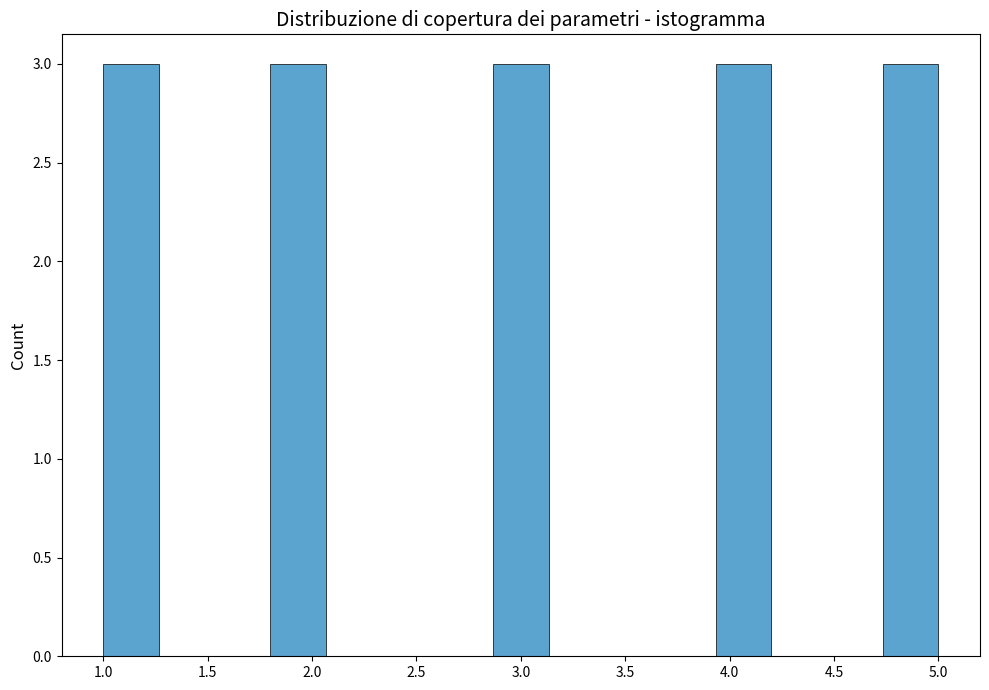

What is the height of the bar covering 1.00 to 1.25 on the x-axis? Neither the bar edges nor the heights are printed on the chart, so give them approximately, as read against the axes.

3